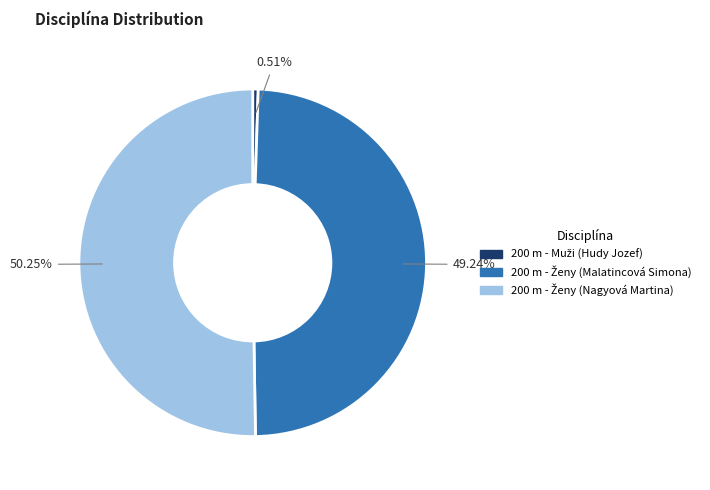

To the nearest percent, what portion does 200 m - Ženy (Nagyová Martina) represent?

50%